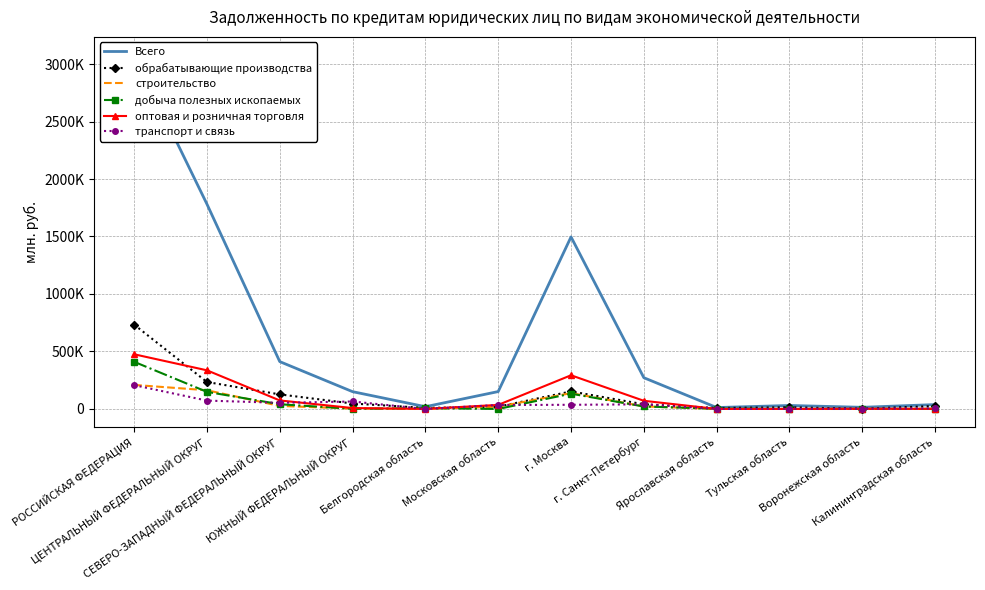

The value of оптовая и розничная торговля at Московская область is 23954. True or false?

False